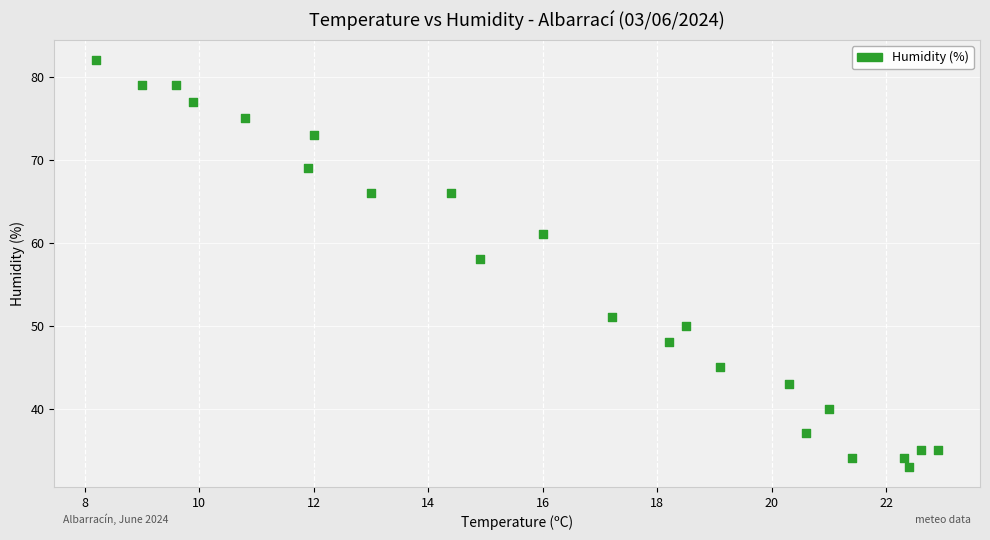

What Y value in the scatter plot is closest to 57?

58